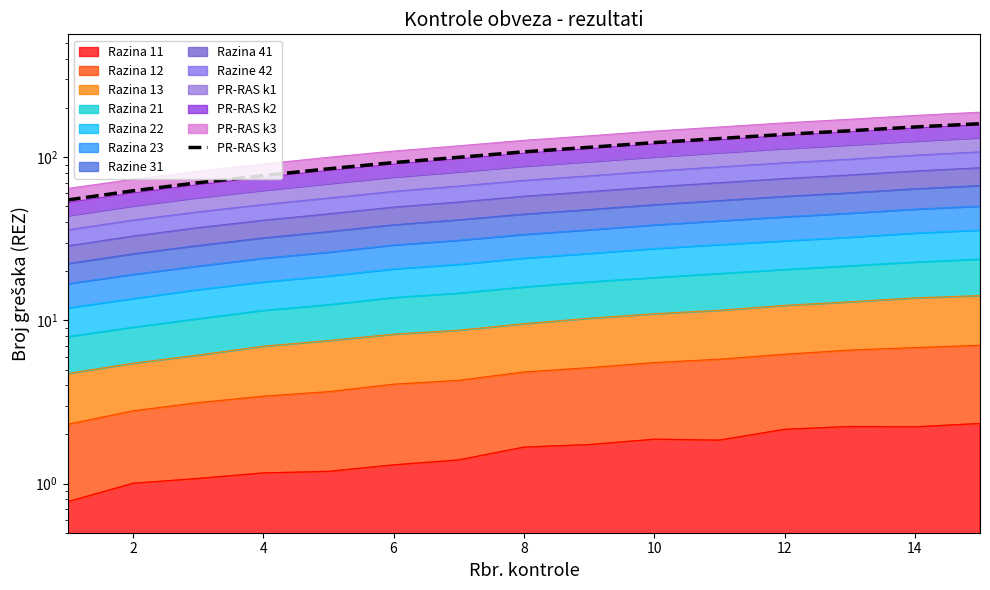

The chart shows a value of 85.0 at 8. True or false?

True